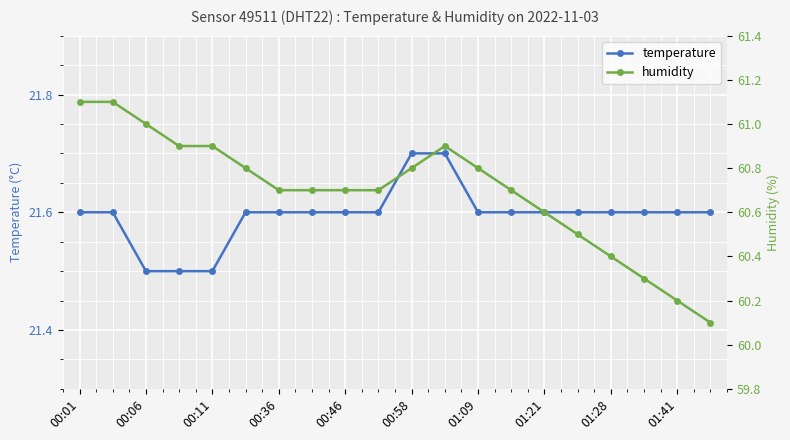

Count the temperature values in the range 21 to 22.

20